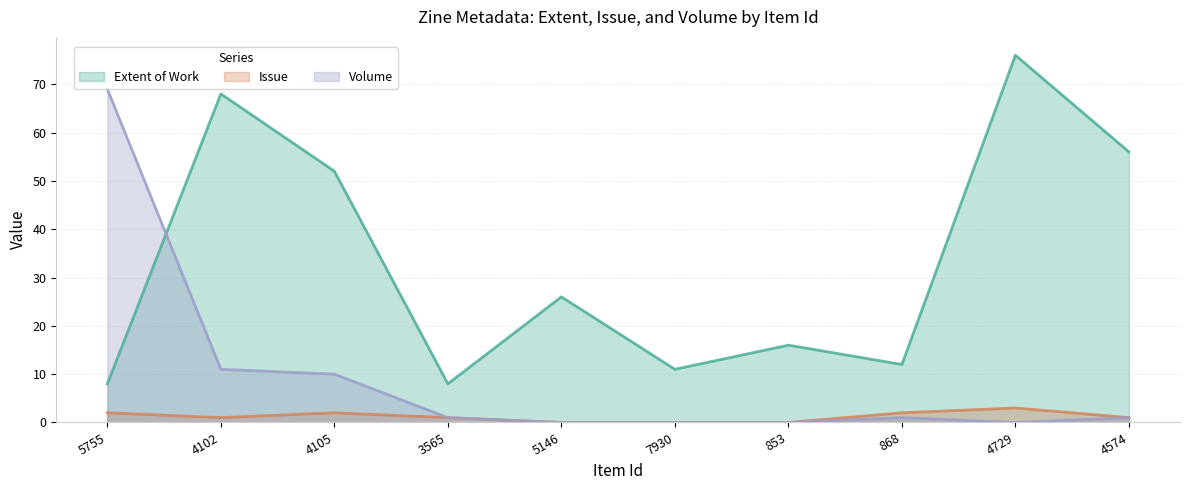

At which category does Volume reach its first local valley?

4729